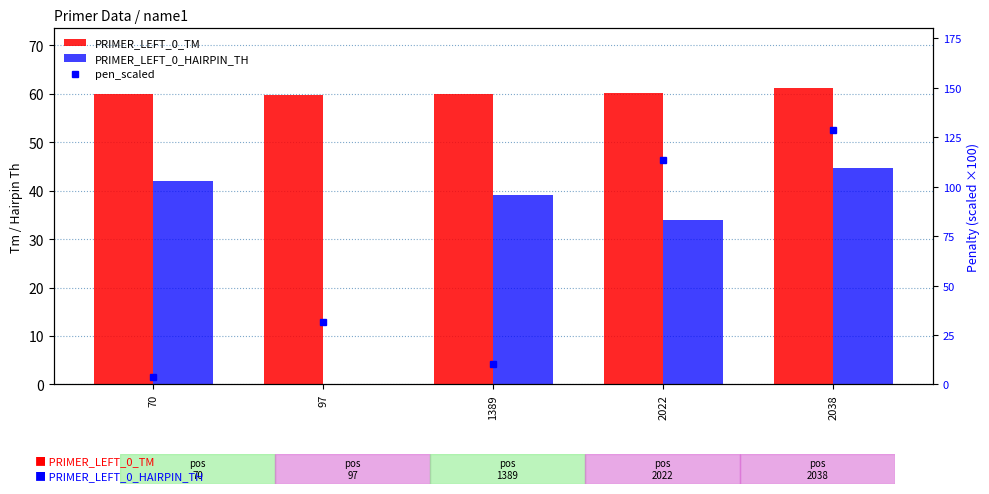

How many series are shown in this chart?

3